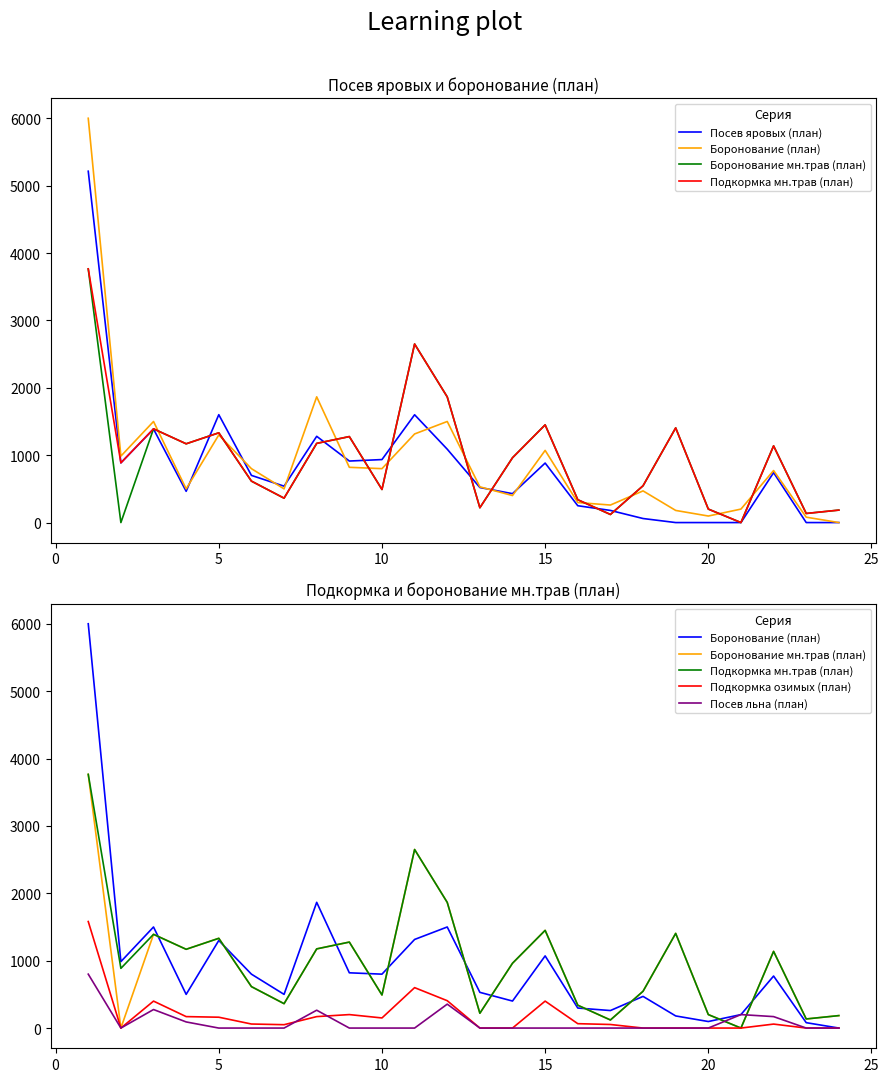

True or false: Посев льна (план) has a value of 0 at 15.

True